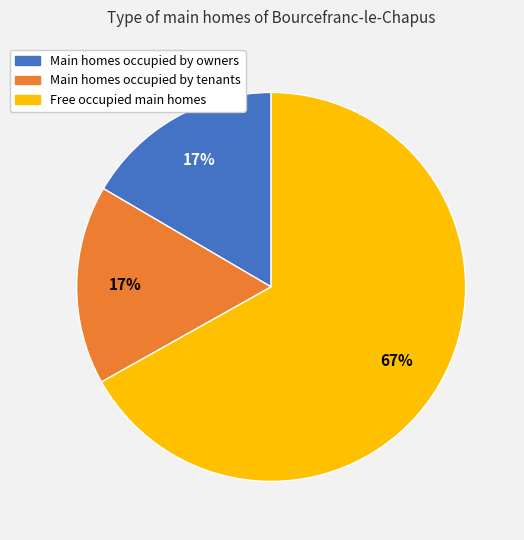

To the nearest percent, what is the difference between the largest and smallest slice percentages?

50%